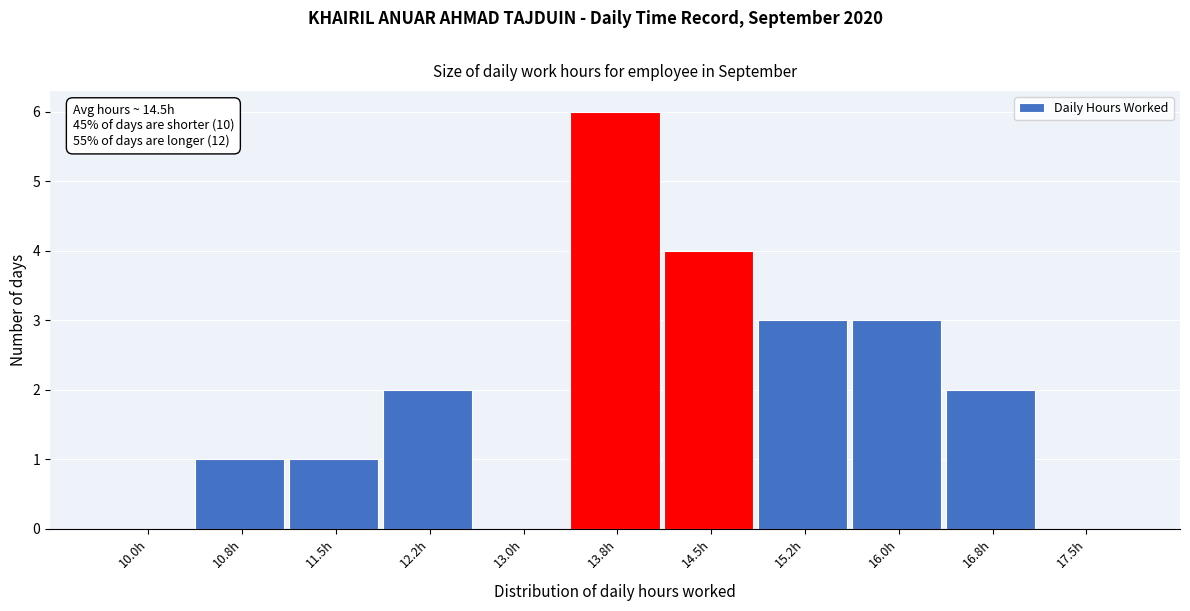

Reading right to left, list all the values displayed in this chart.

17.5h=0	16.8h=2	16.0h=3	15.2h=3	14.5h=4	13.8h=6	13.0h=0	12.2h=2	11.5h=1	10.8h=1	10.0h=0